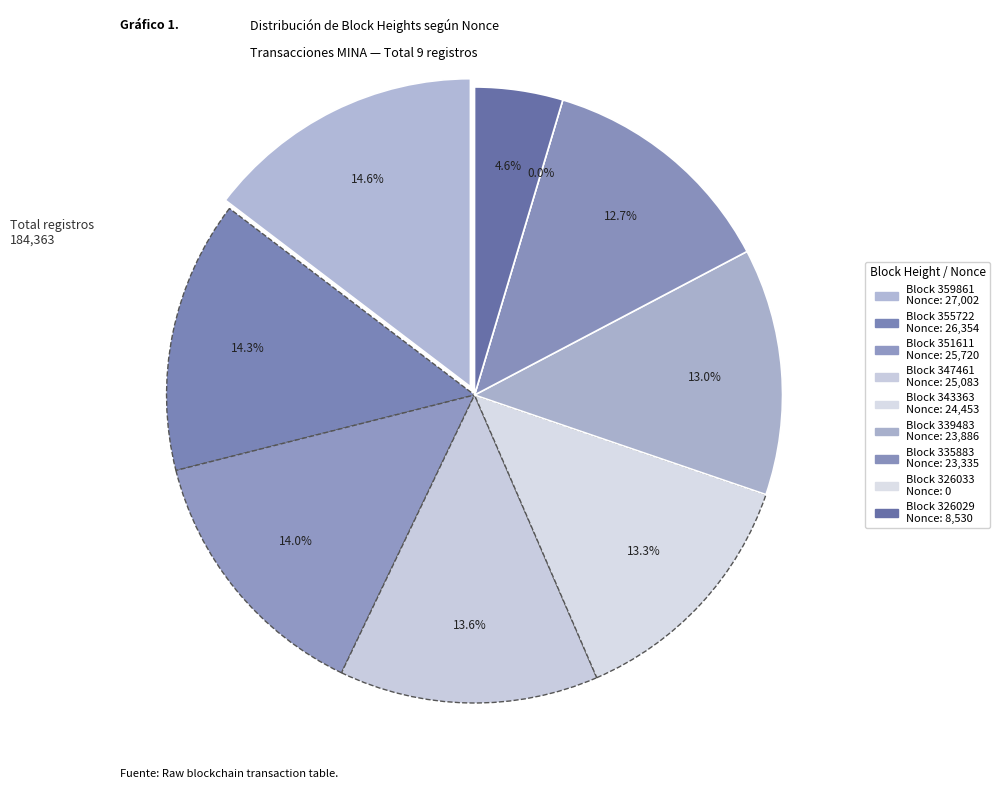

Count the number of slices in the pie.

9